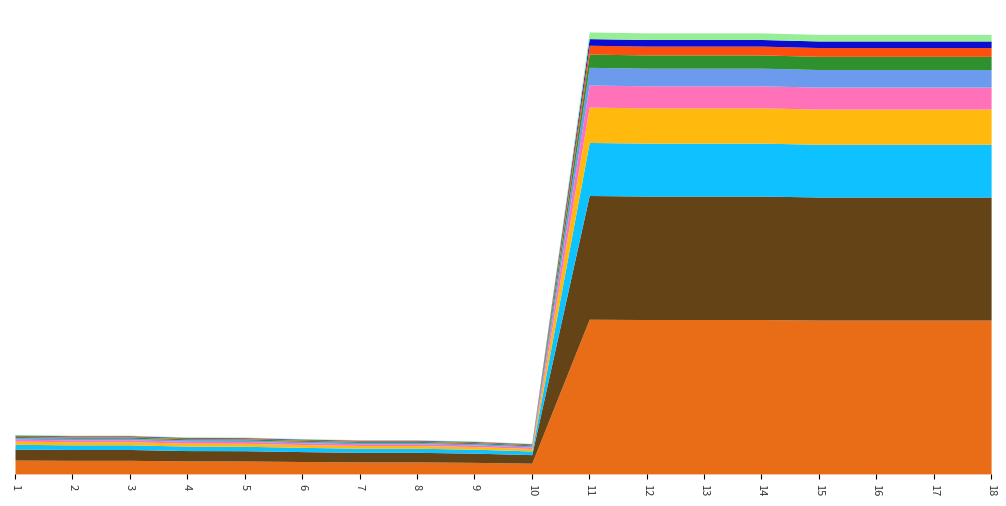

How many categories are shown in the chart?

18